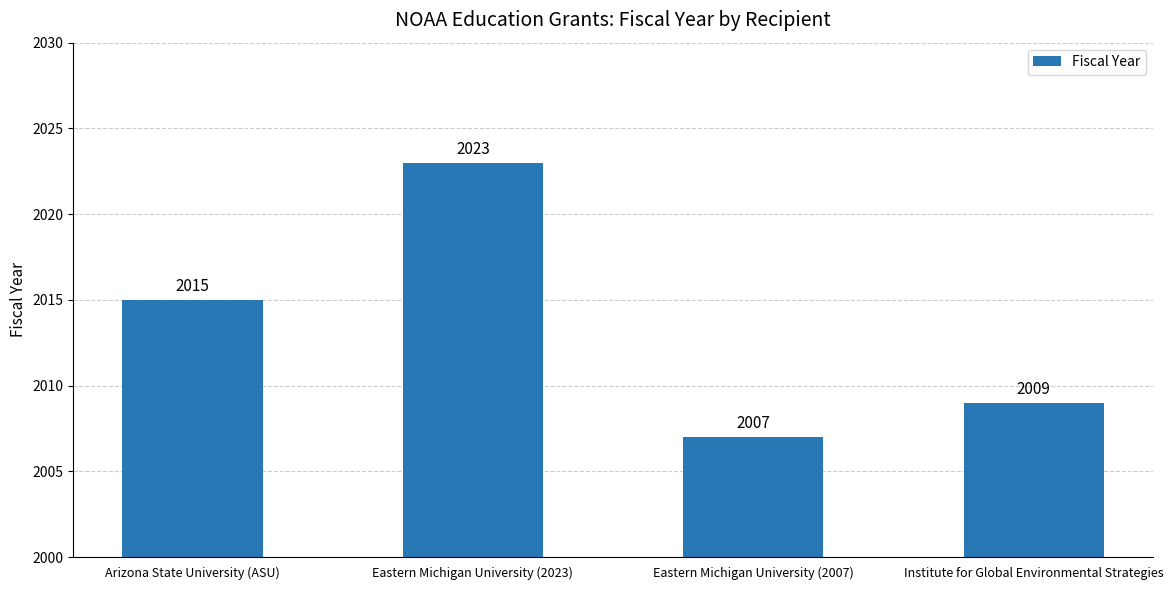

What is the label of the 3rd bar from the right?

Eastern Michigan University (2023)